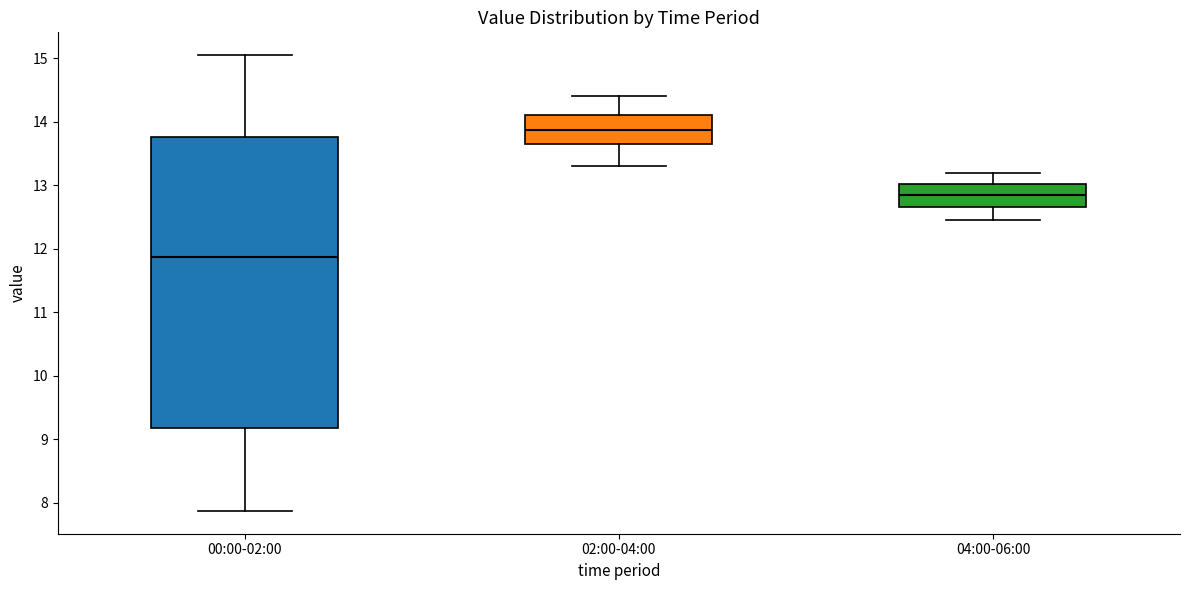

Which box is the tallest, from its lower edge to its upper edge?

00:00-02:00